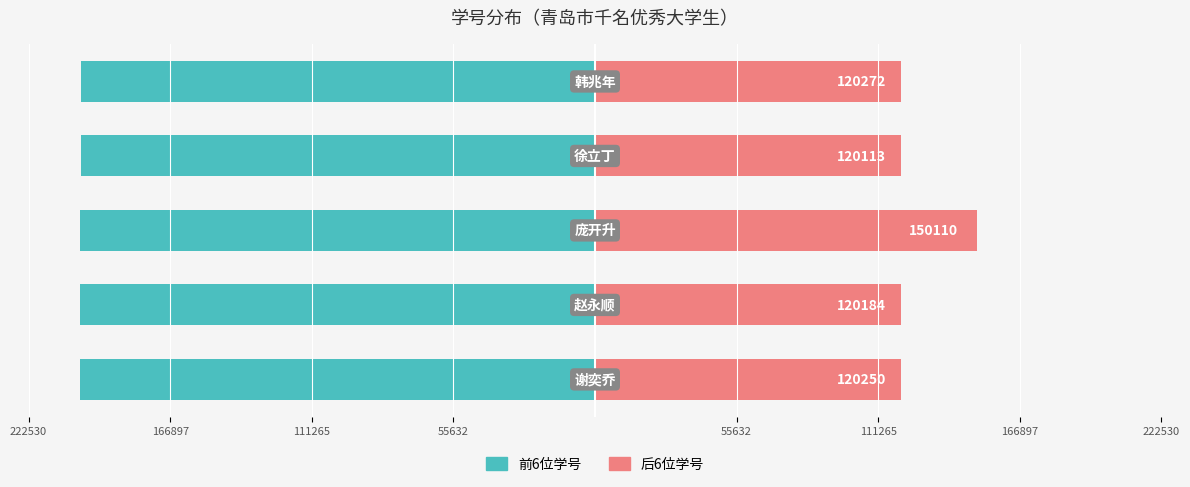

How many bars are there in total?

10